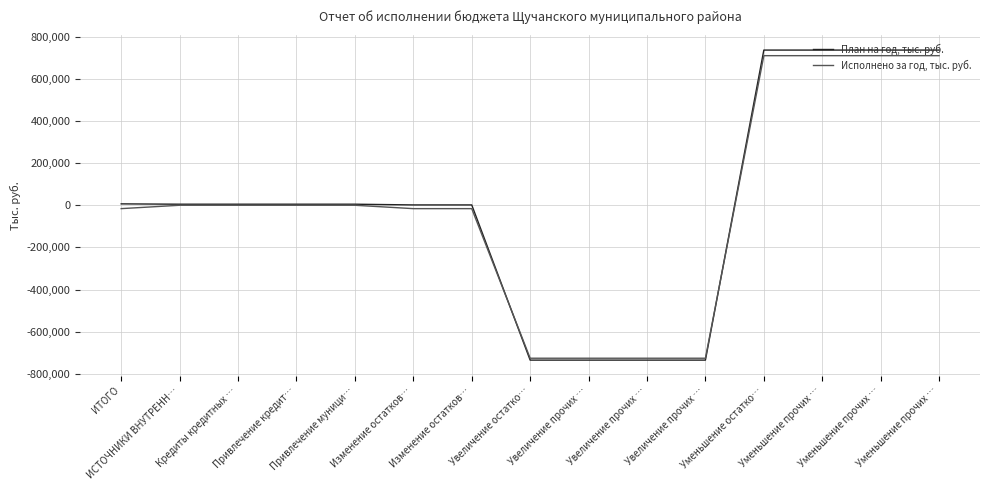

Which series has the largest range (max minus min)?

План на год, тыс. руб.